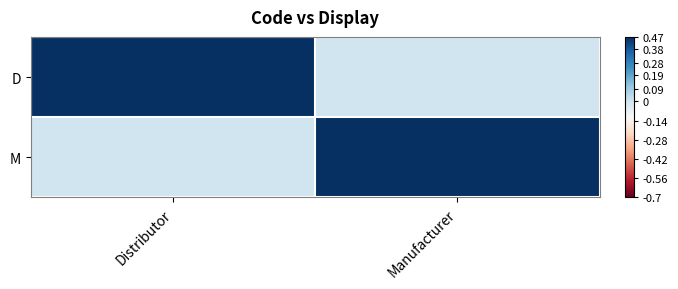

What is the total value across all series at Manufacturer?

1